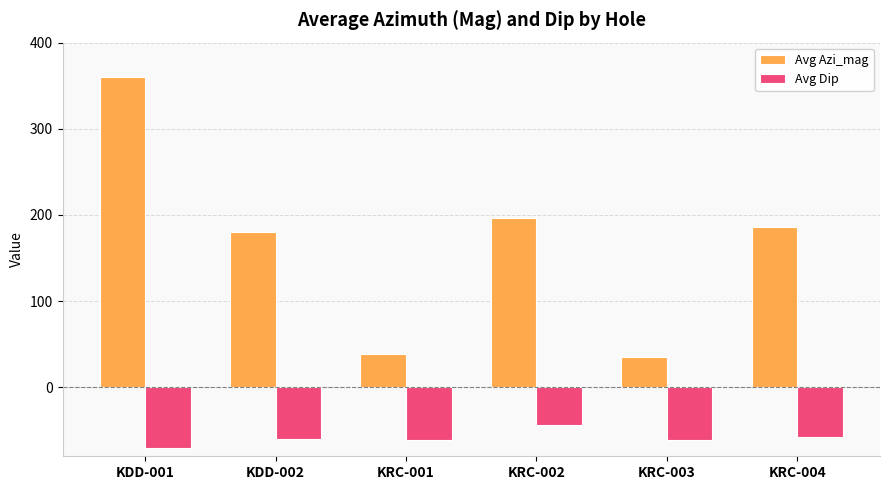

Which series changed the most between KDD-002 and KRC-001?

Avg Azi_mag